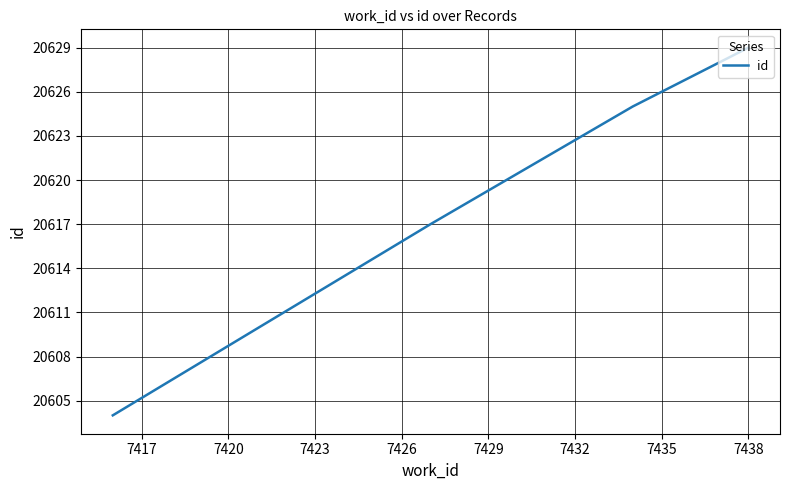

What is the maximum value shown in the chart?

20629